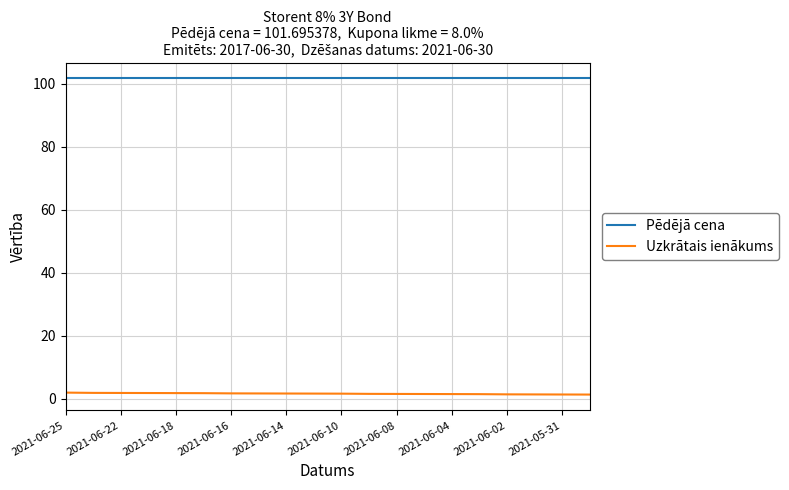

At how many categories does at least one series exceed 91?

20